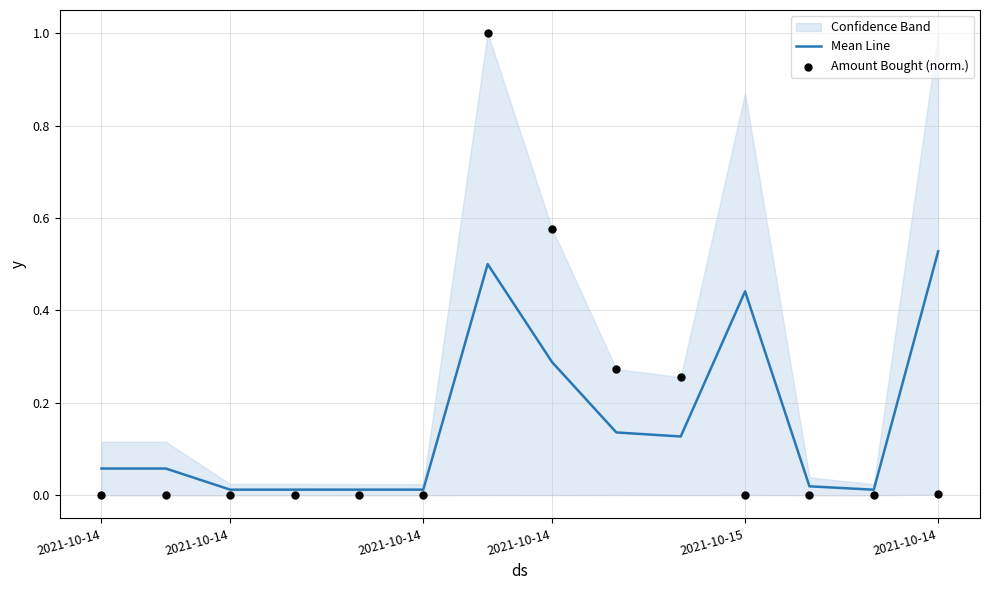

At which category is the sum across all series the highest?

6